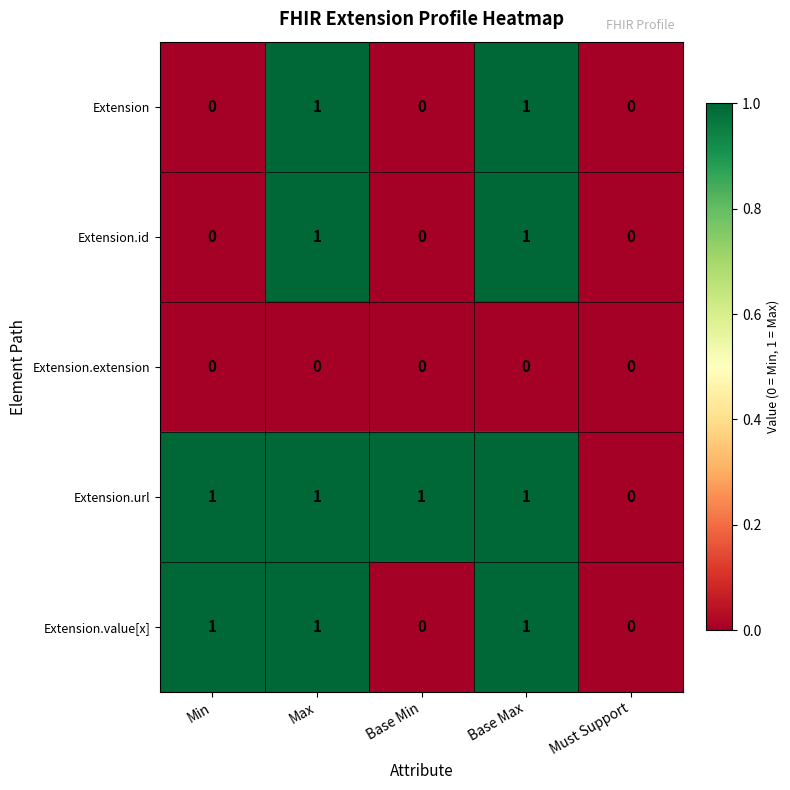

The Extension.value[x] series shows 1 at Min. True or false?

True